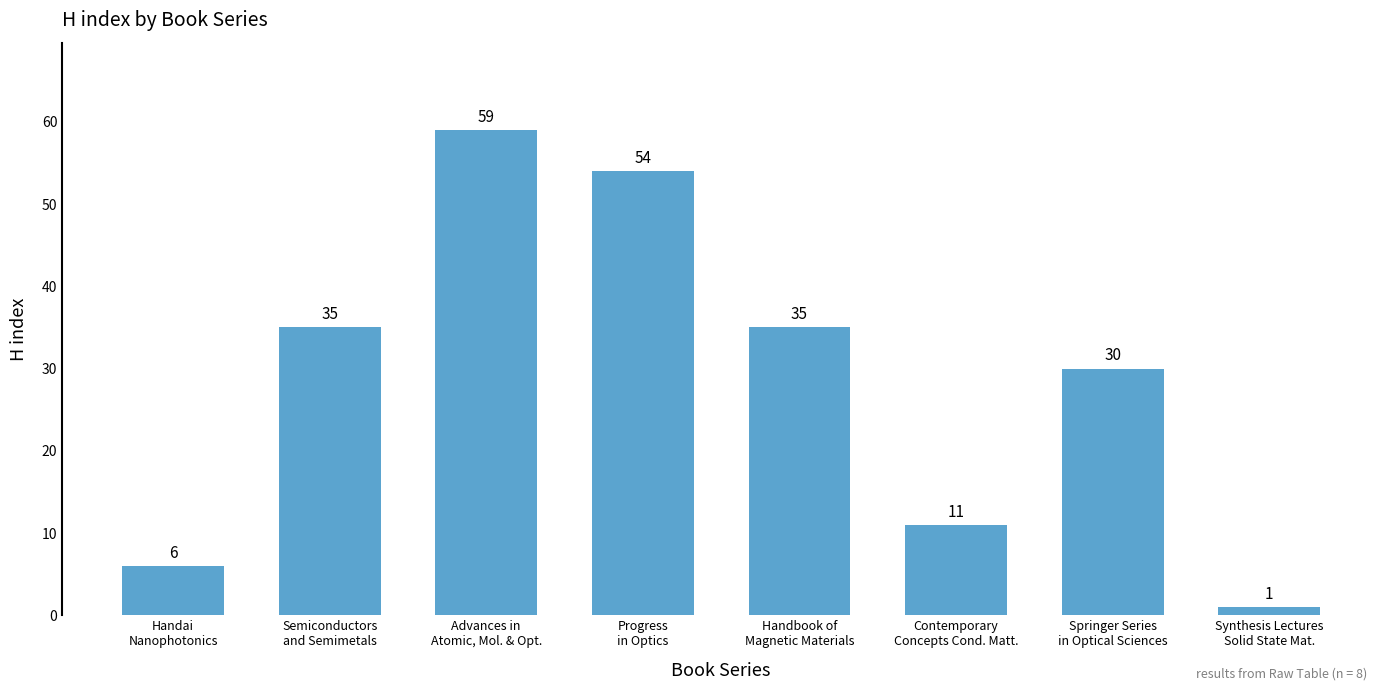

How many values are below 35?

4